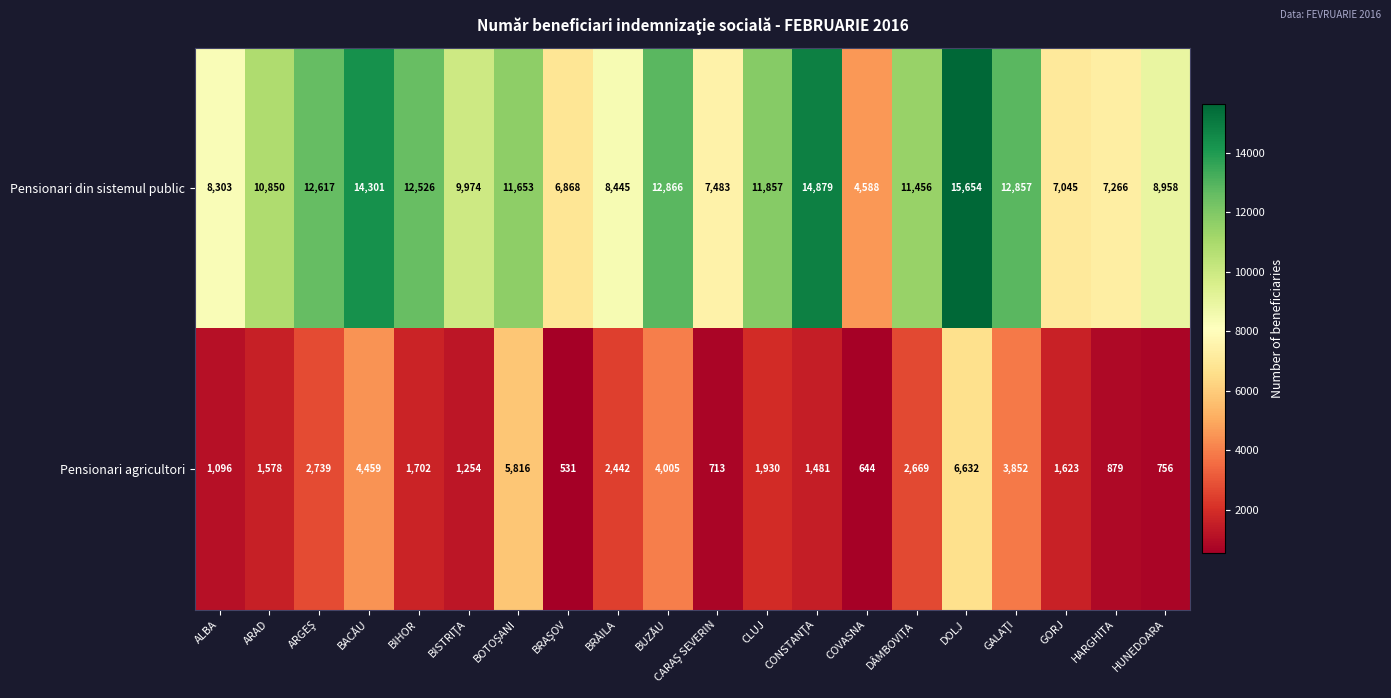

Rank the series by their maximum value, from highest to lowest.

Pensionari din sistemul public, Pensionari agricultori